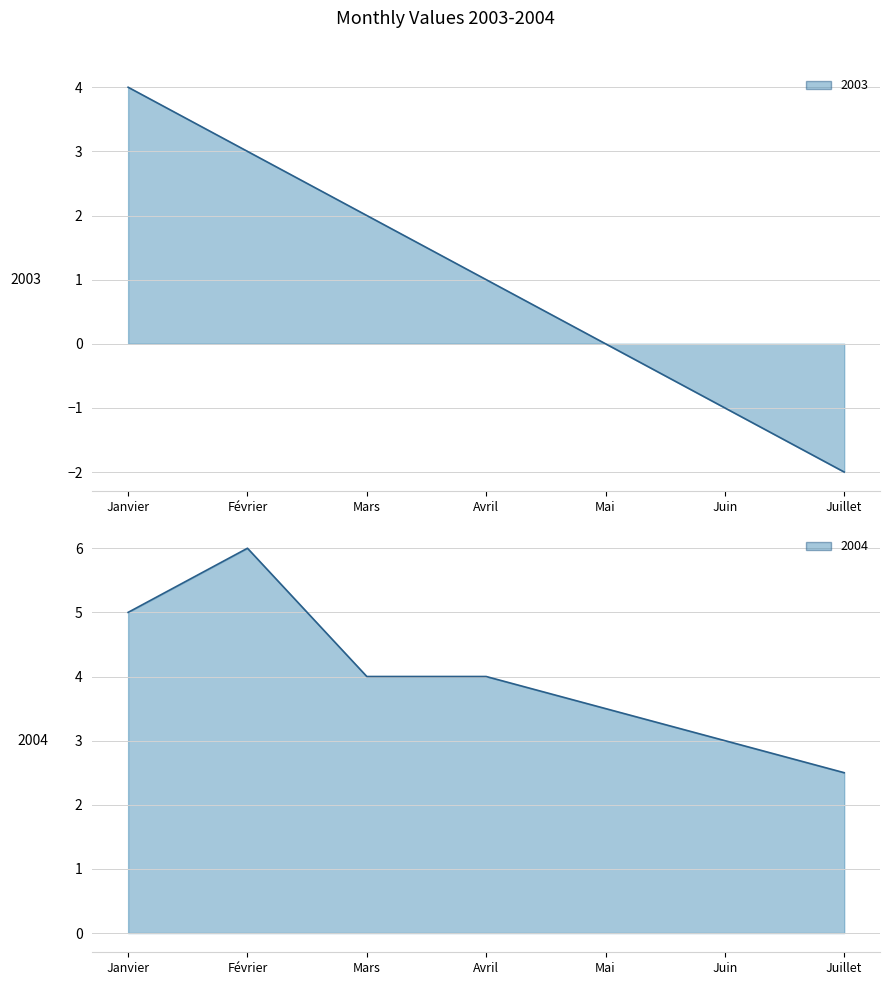

What is the total value across all series at Février?

9.0